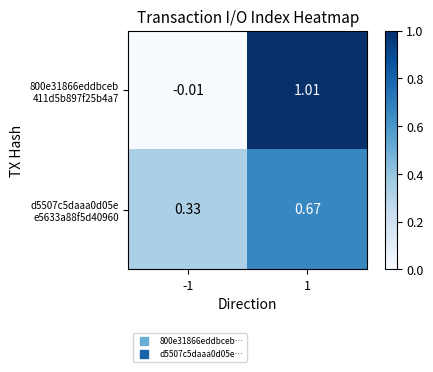

How many series are shown in this chart?

2